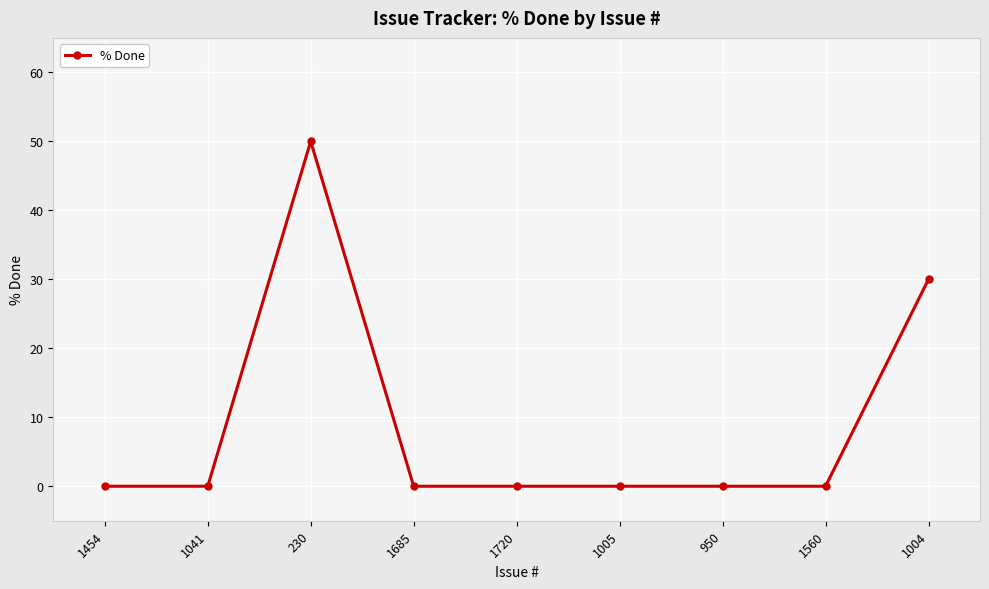

What is the value of the 3rd point from the left?

50